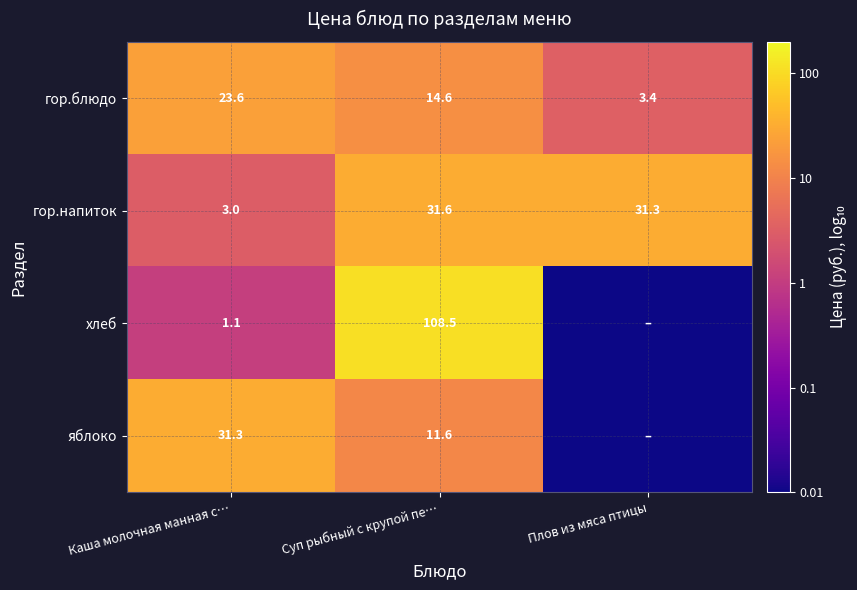

At which label does гор.блюдо first exceed 14?

Каша молочная манная с…